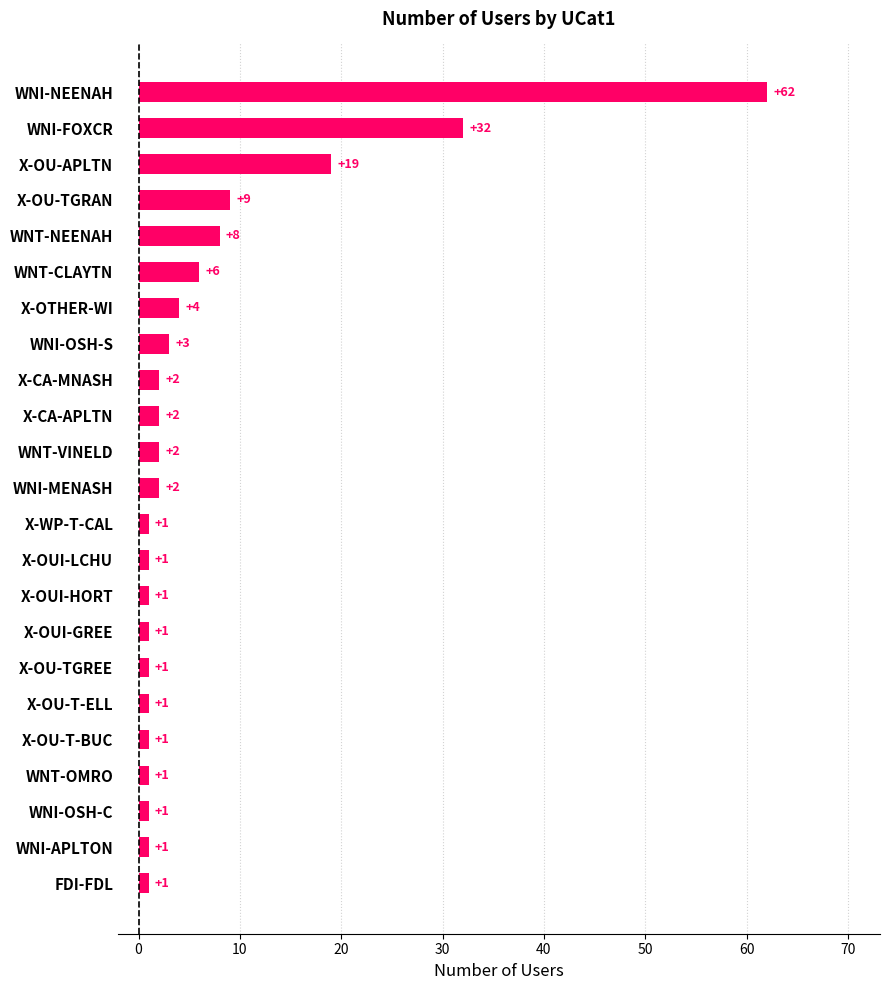

Reading bottom to top, extract all data points from this chart.

FDI-FDL=1	WNI-APLTON=1	WNI-OSH-C=1	WNT-OMRO=1	X-OU-T-BUC=1	X-OU-T-ELL=1	X-OU-TGREE=1	X-OUI-GREE=1	X-OUI-HORT=1	X-OUI-LCHU=1	X-WP-T-CAL=1	WNI-MENASH=2	WNT-VINELD=2	X-CA-APLTN=2	X-CA-MNASH=2	WNI-OSH-S=3	X-OTHER-WI=4	WNT-CLAYTN=6	WNT-NEENAH=8	X-OU-TGRAN=9	X-OU-APLTN=19	WNI-FOXCR=32	WNI-NEENAH=62